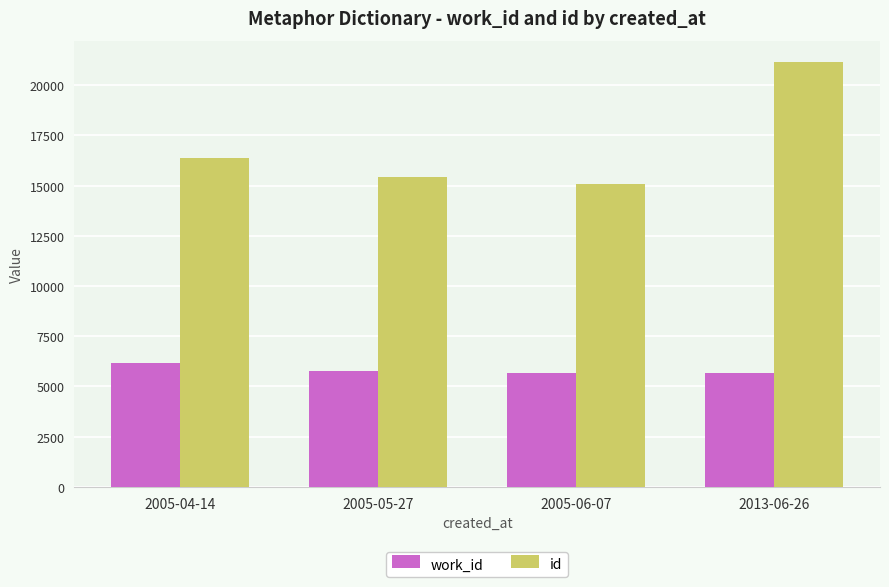

List the series in order of their overall mean, lowest first.

work_id, id